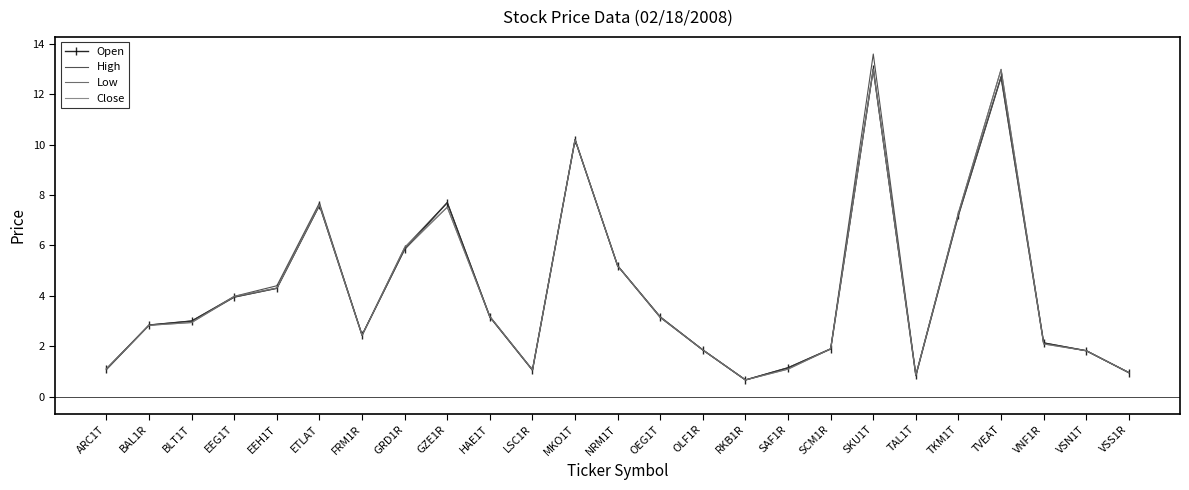

Which series has the widest spread of values?

High